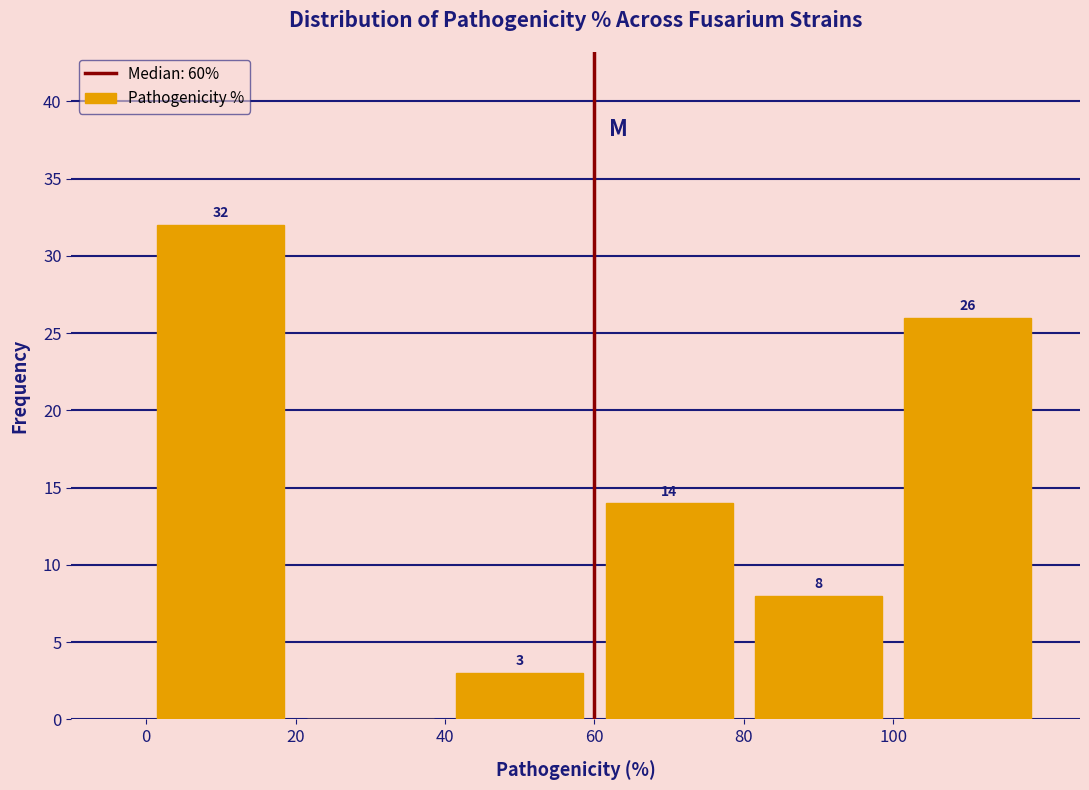

Over which range of the x-axis is the bar tallest?

0 to 20